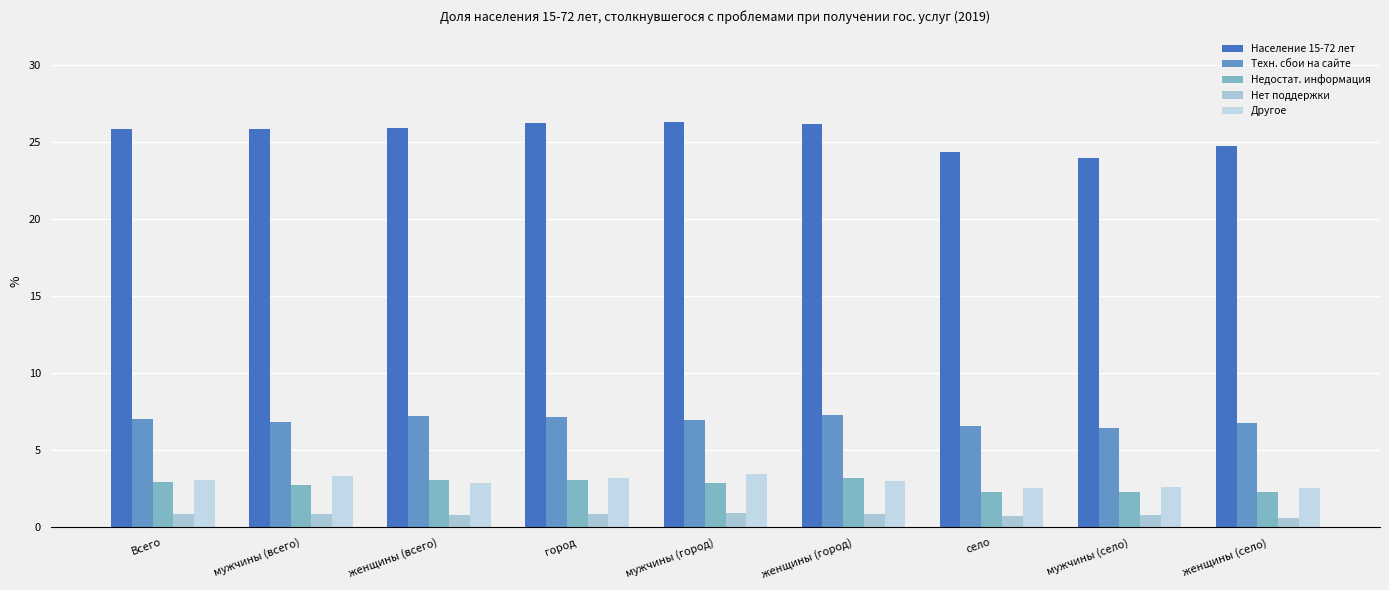

What is the sum of all Техн. сбои на сайте values?

62.3